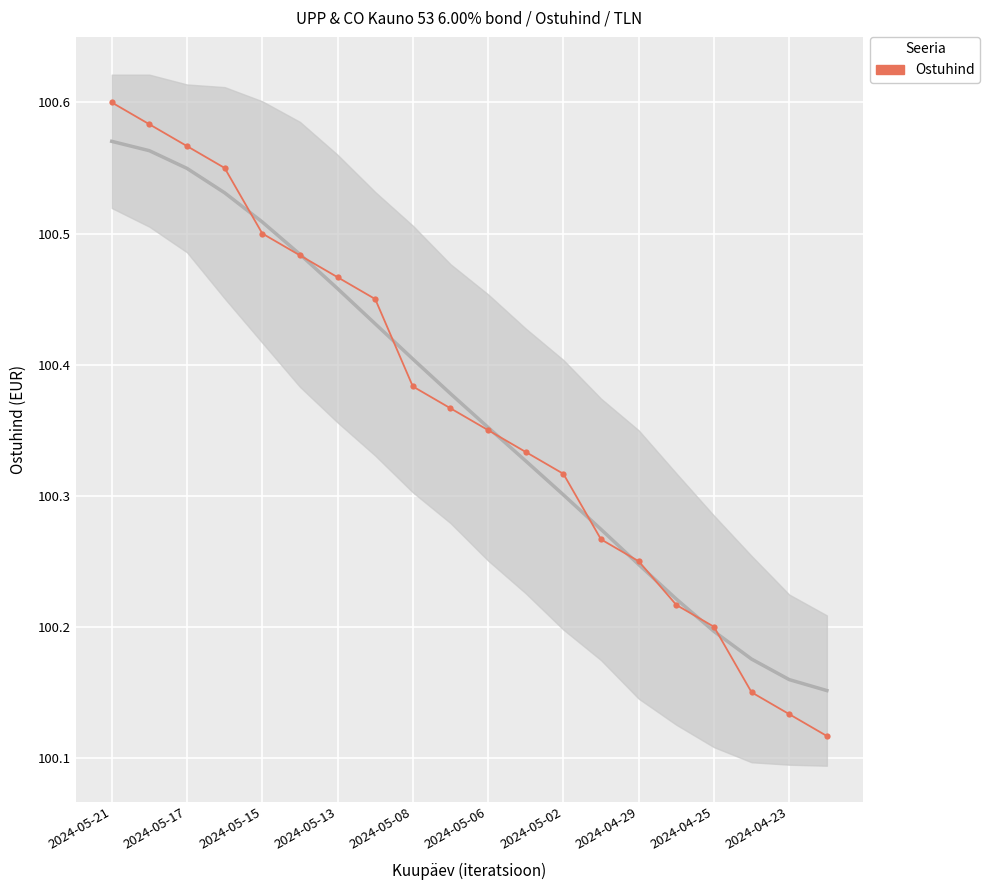

What is the sum of all values?

2007.3